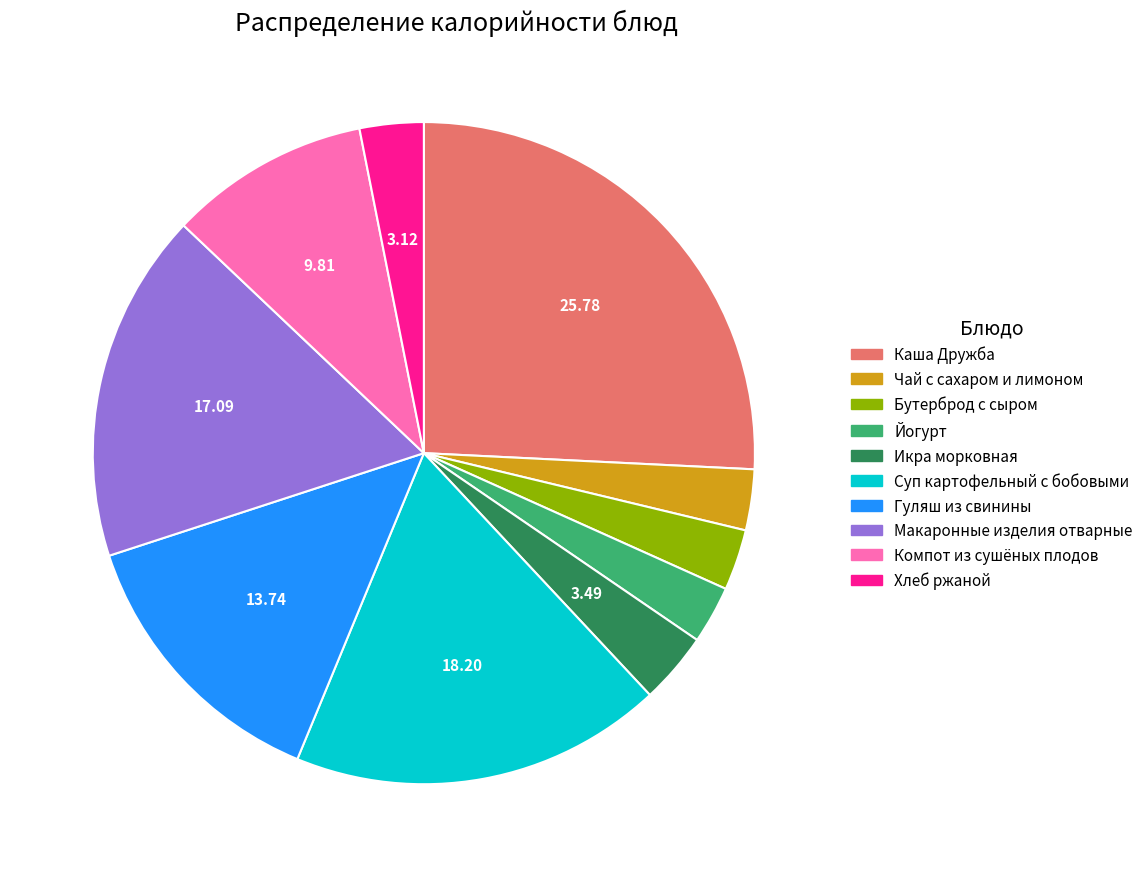

The Бутерброд с сыром slice represents 3% of the pie. True or false?

True